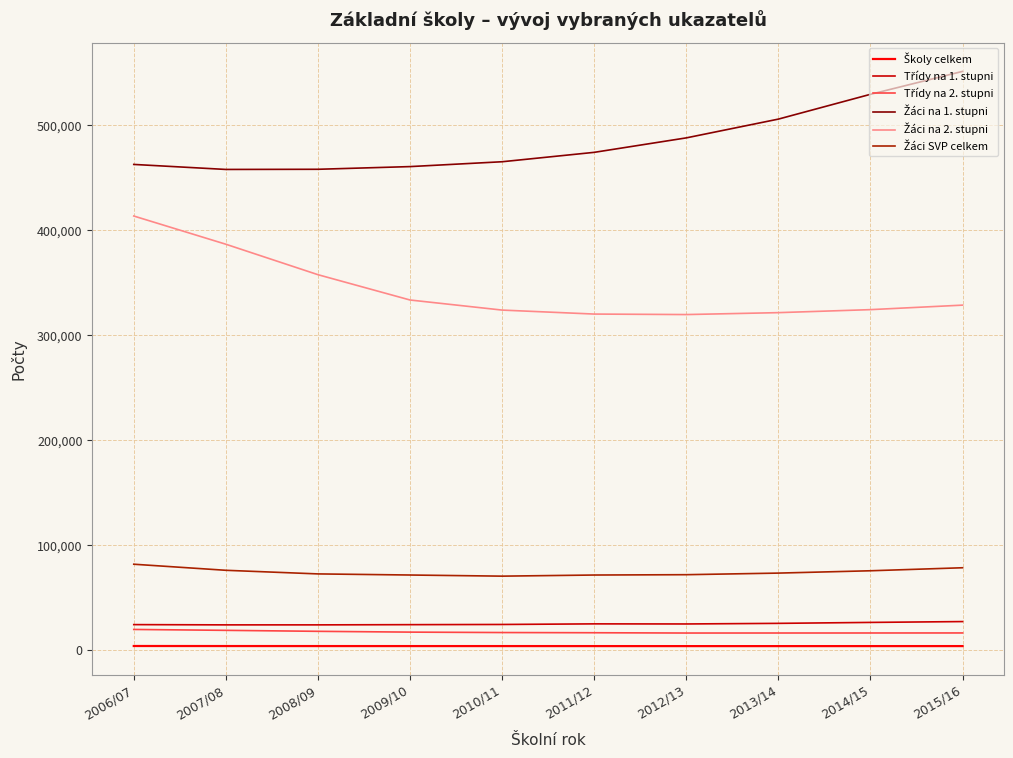

What is the minimum value shown in the chart?

4095